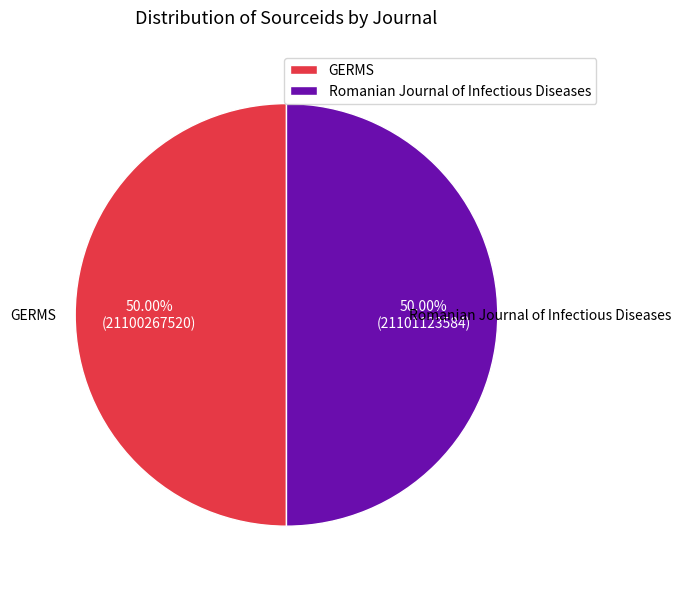

How many segments does this pie chart have?

2